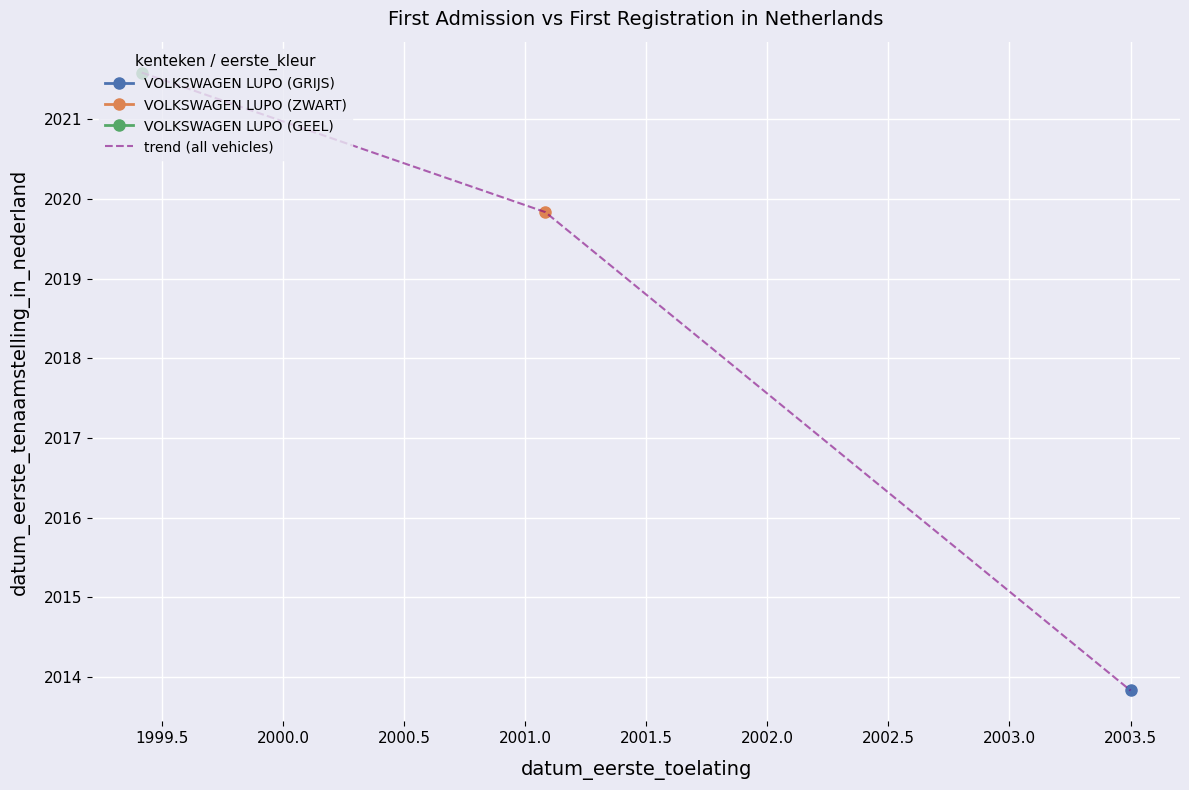

How many lines are shown in the chart?

1